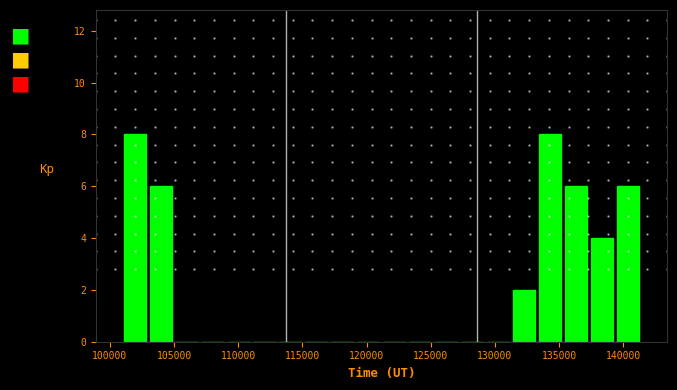

What is the height of the bar covering 131500 to 133500 on the x-axis? Neither the bar edges nor the heights are printed on the chart, so give them approximately, as read against the axes.

2